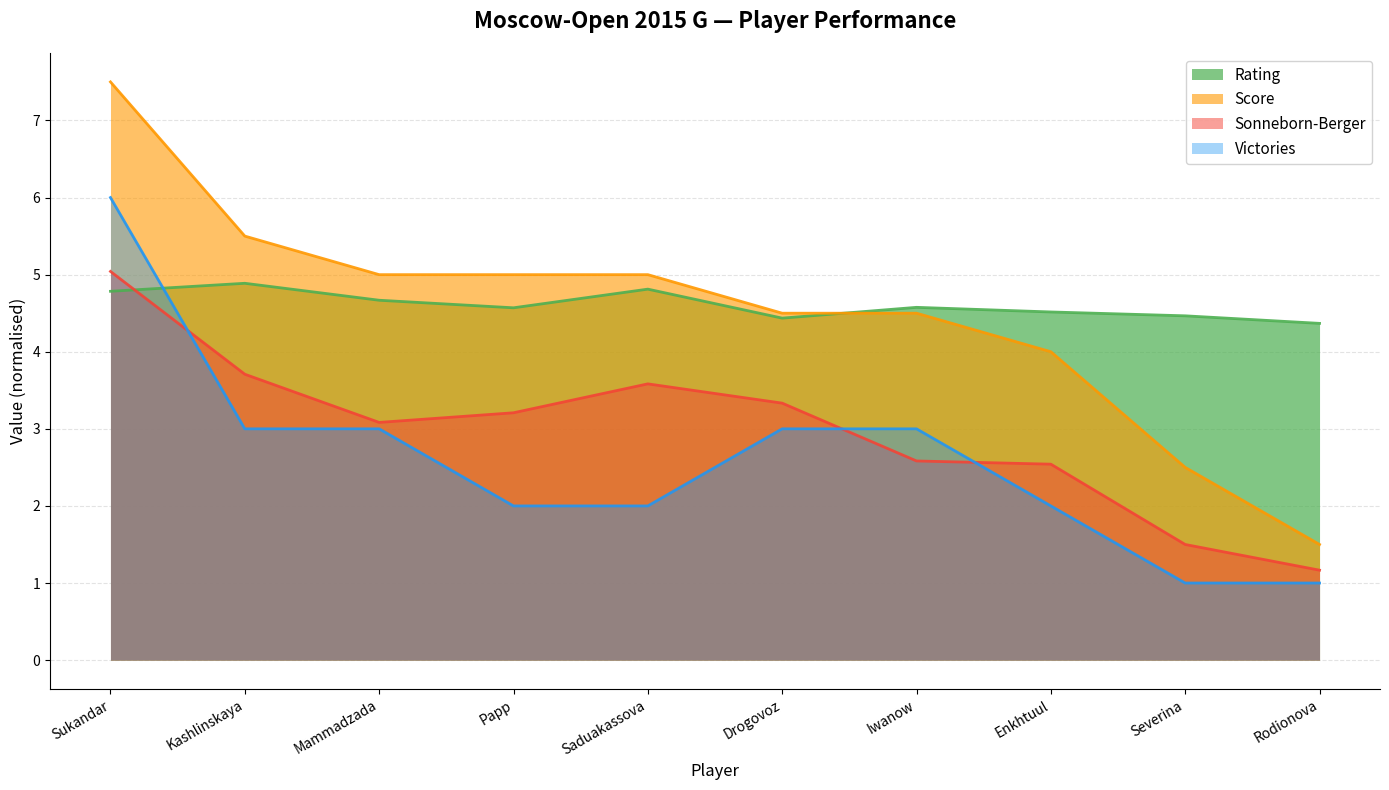

Is it true that Score equals 2.6 at Rodionova?

False